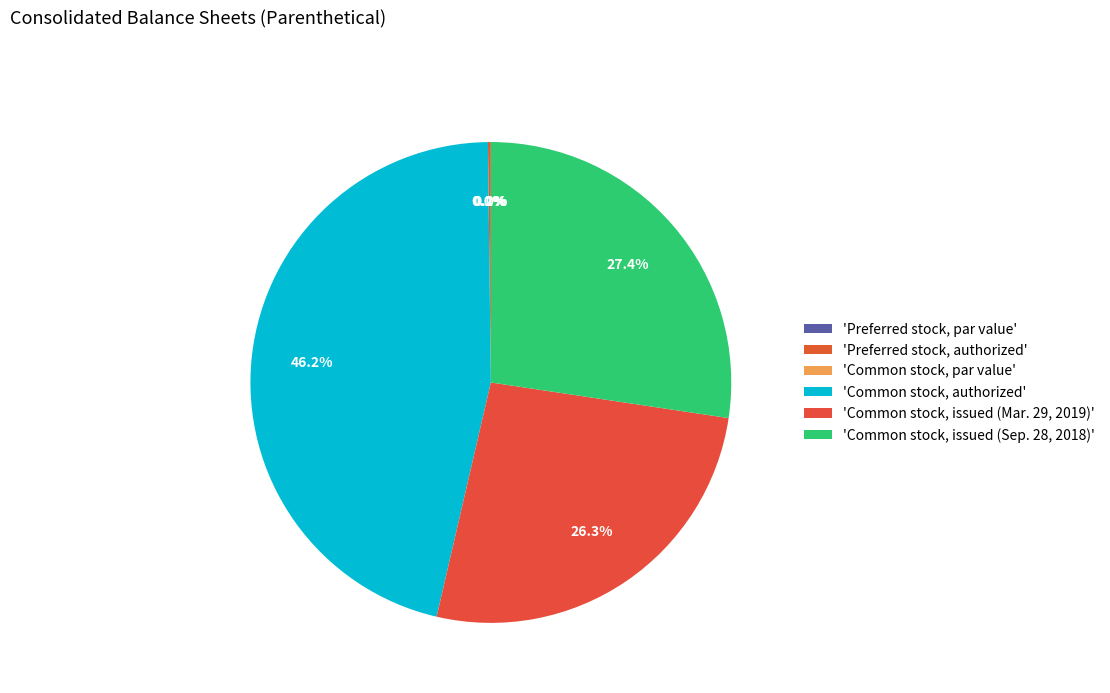

What percentage do Preferred stock, par value and Preferred stock, authorized together represent?

0.2%